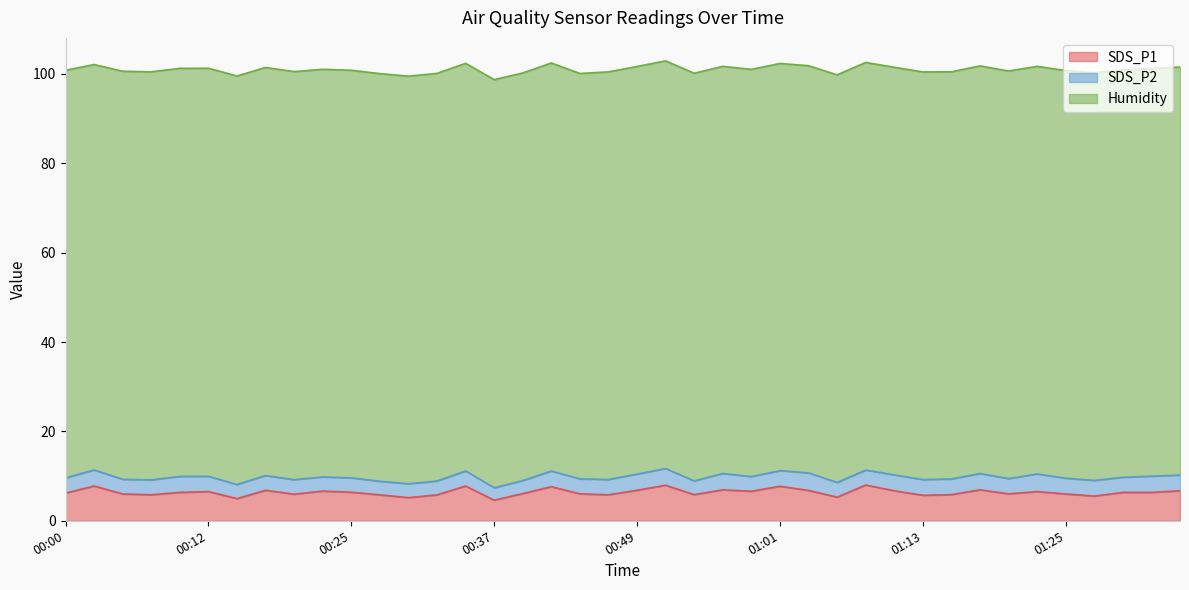

Is the value of Humidity at 00:46 greater than the value of SDS_P1 at 01:06?

Yes